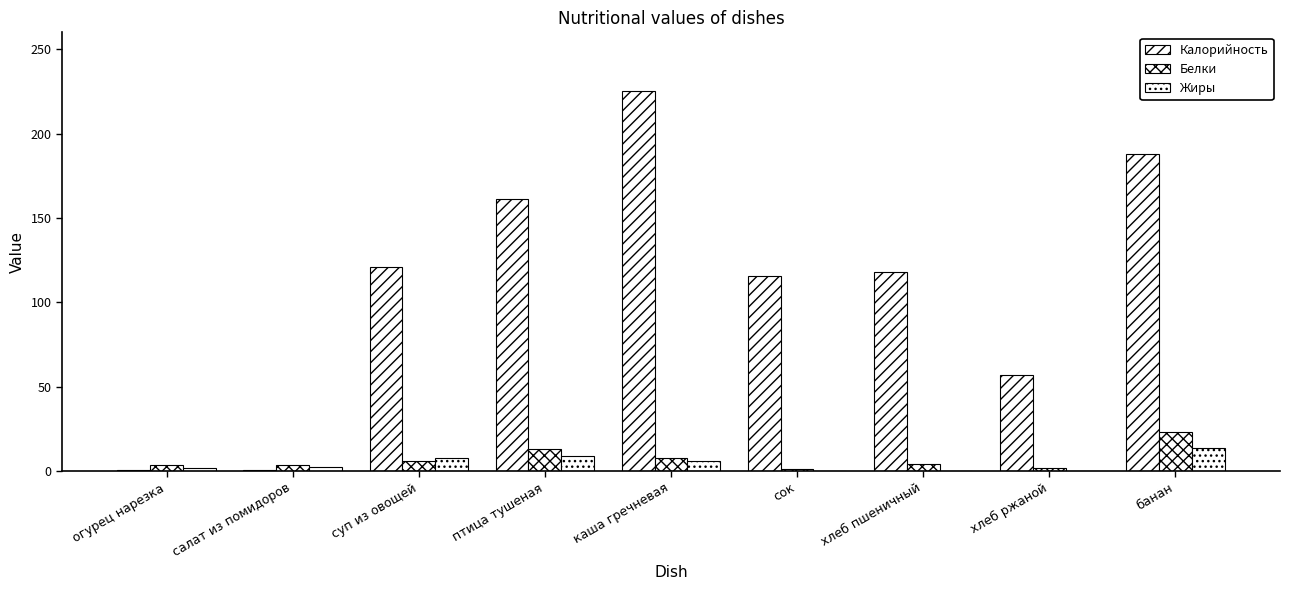

How many groups of bars are there?

9